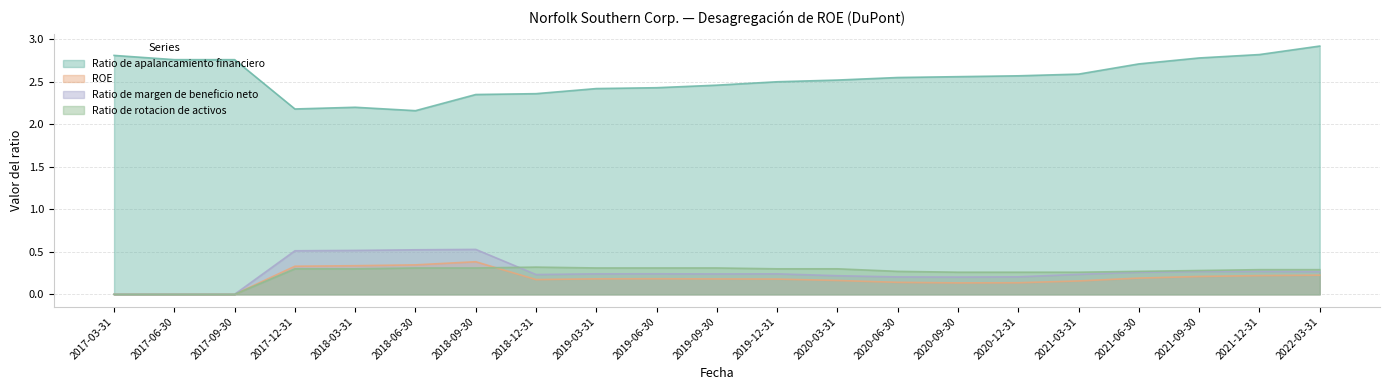

What is the difference between the maximum and minimum values in the ROE series?

0.4